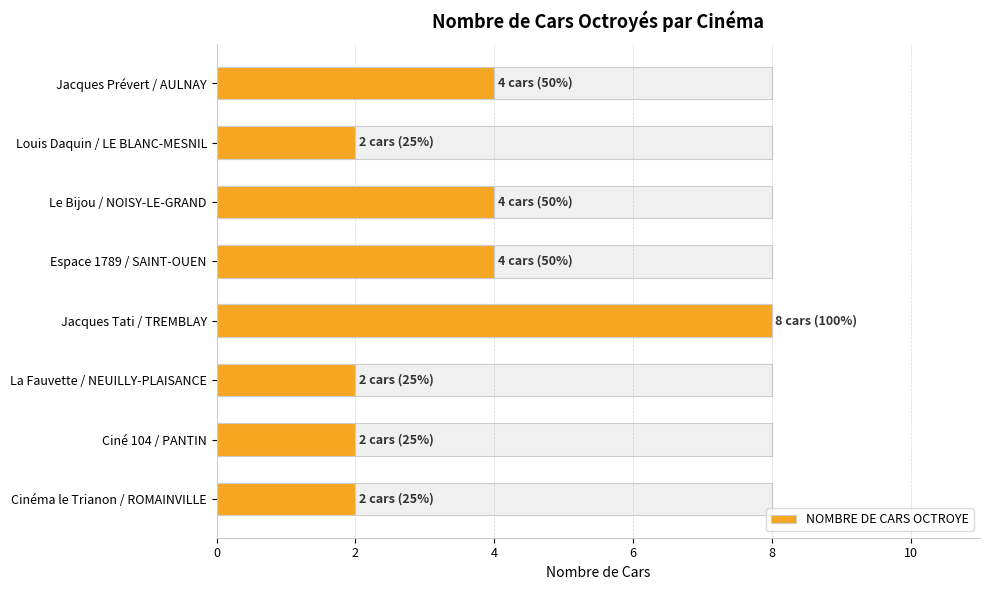

What is the smallest value displayed?

2